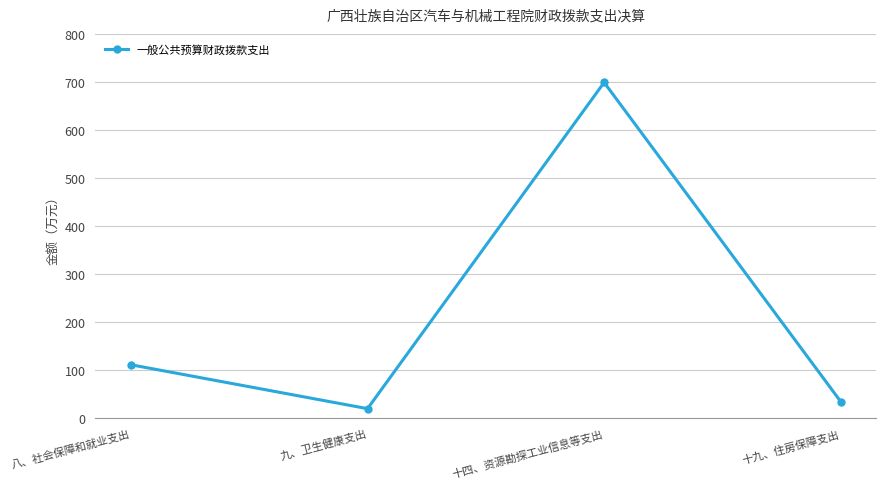

What is the average value?

216.5